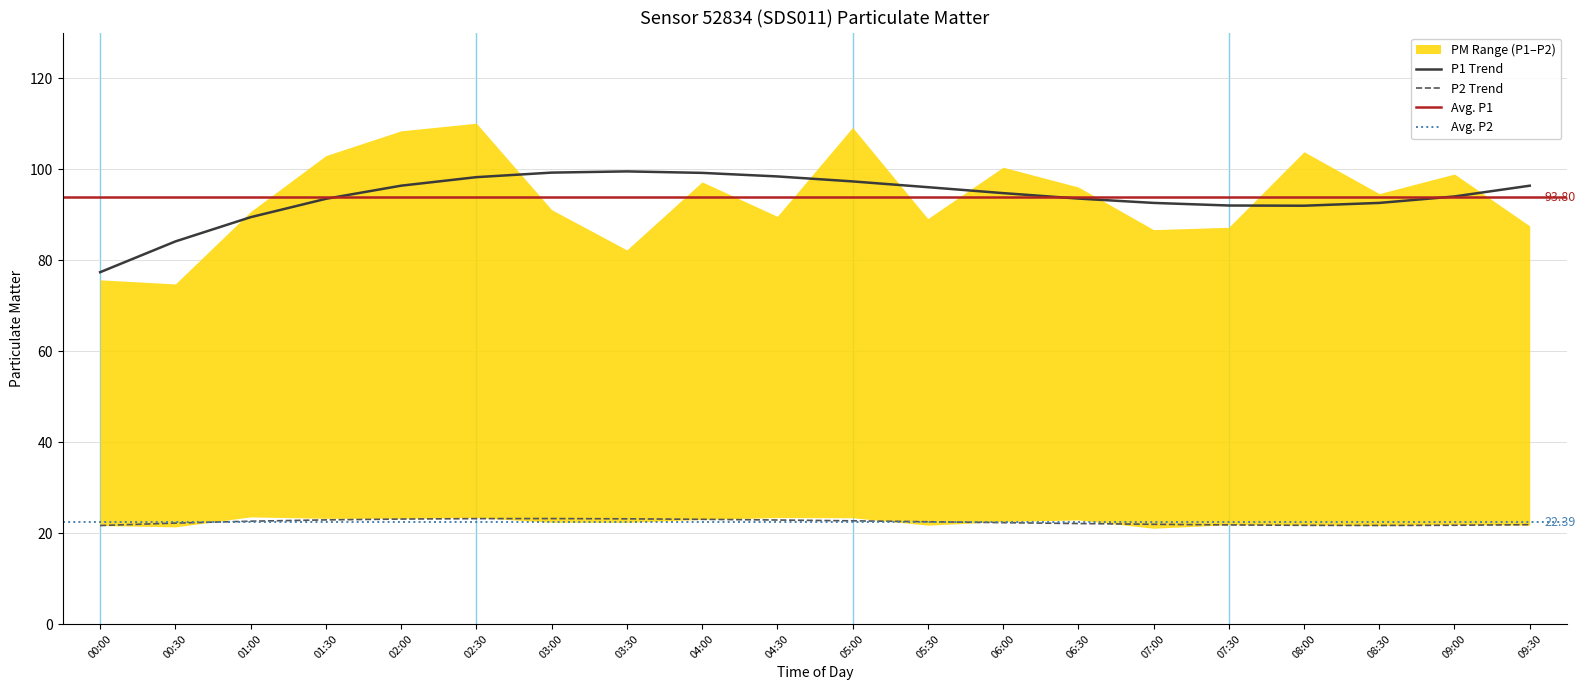

Rank the series at 09:30 from lowest to highest value.

P2, P1